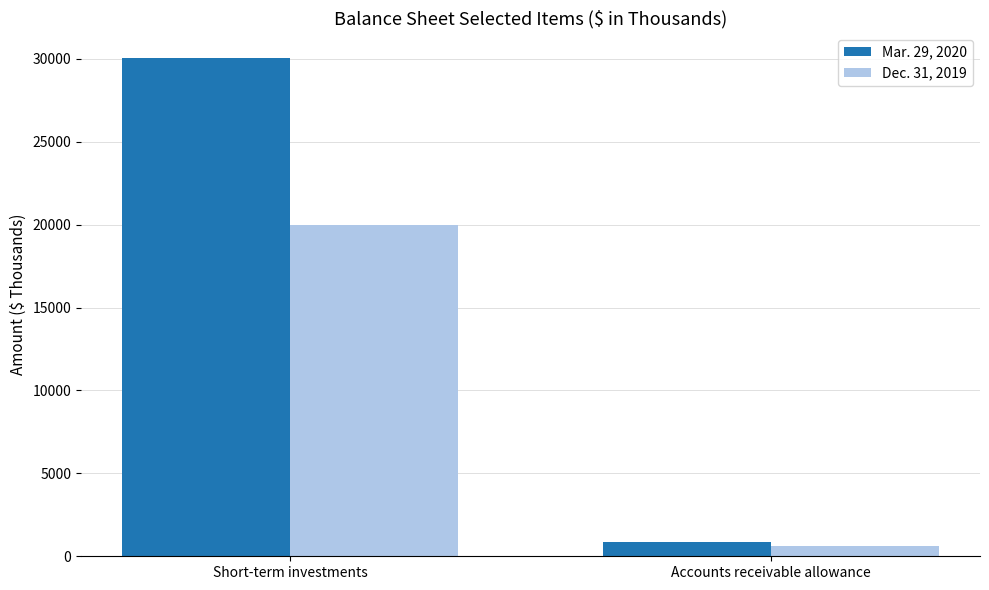

At which label does Mar. 29, 2020 reach its peak?

Short-term investments